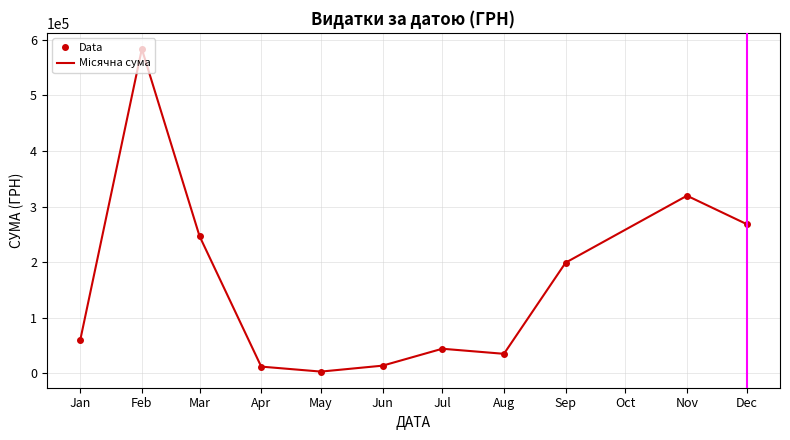

Which series changed the most between Feb and Aug?

Data